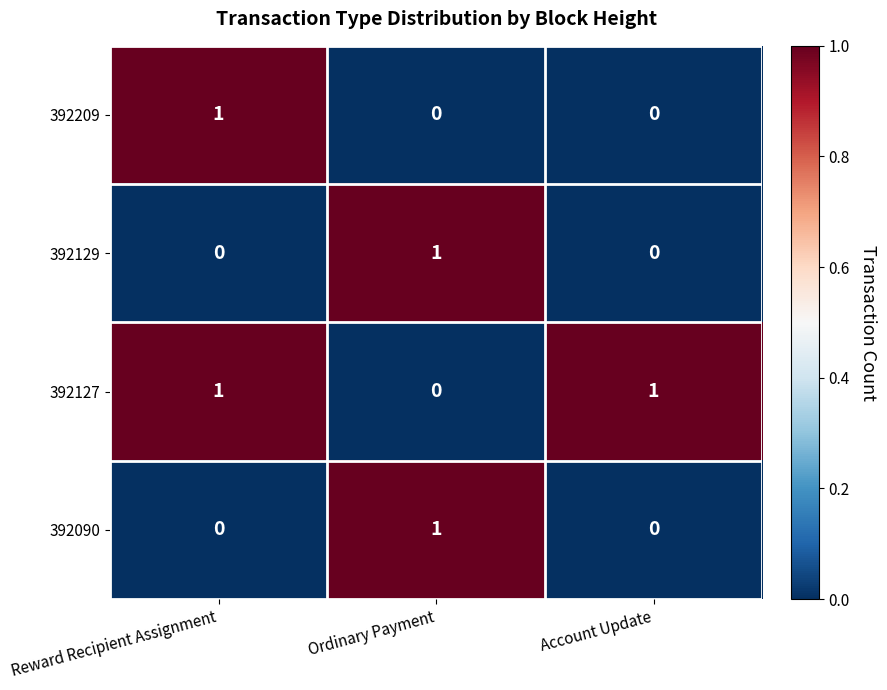

Between Reward Recipient Assignment and Account Update, which series saw the biggest shift?

392209